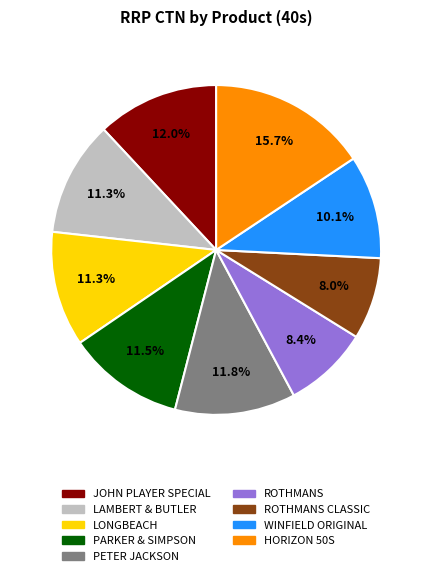

Is there a majority slice in this chart?

No